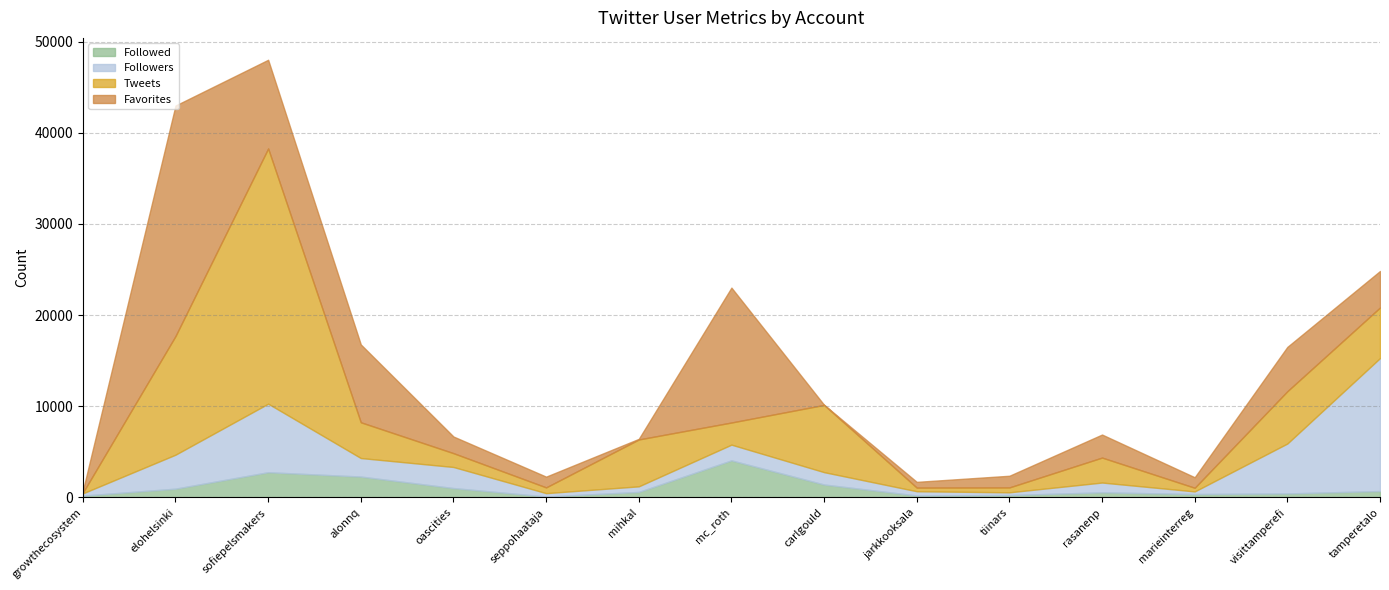

What is the total value across all series at visittamperefi?

16518